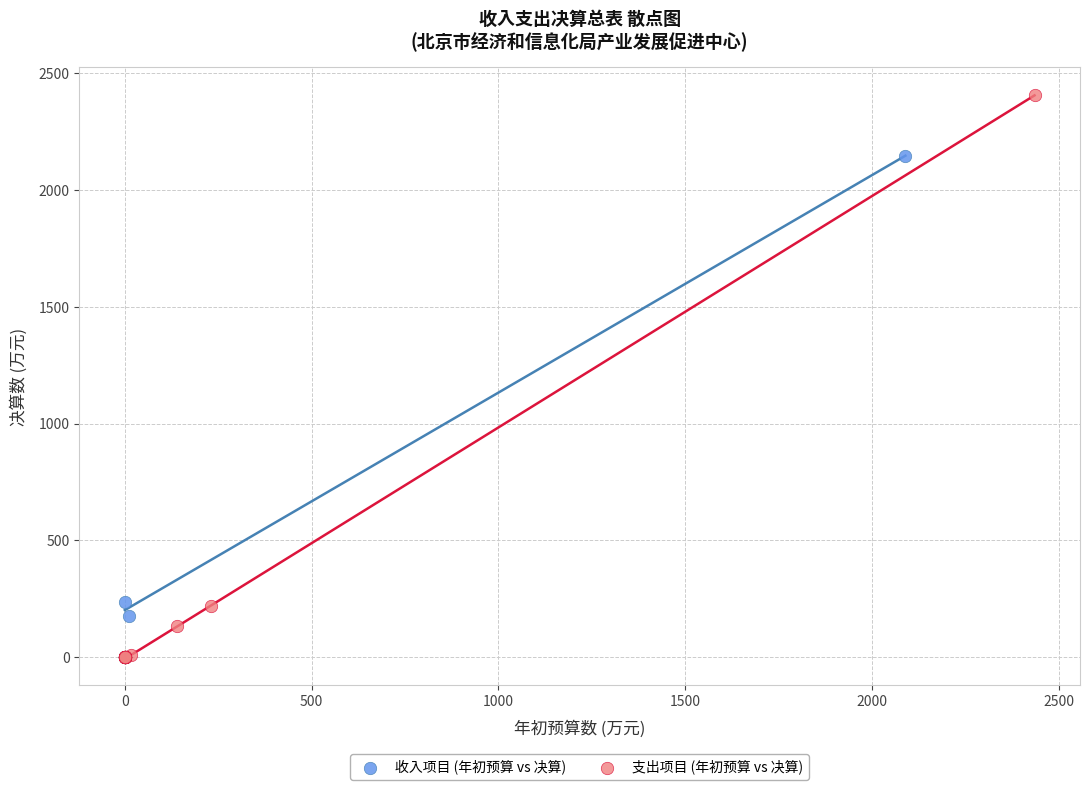

Which series has the largest Y range (max minus min)?

支出项目 (年初预算 vs 决算)